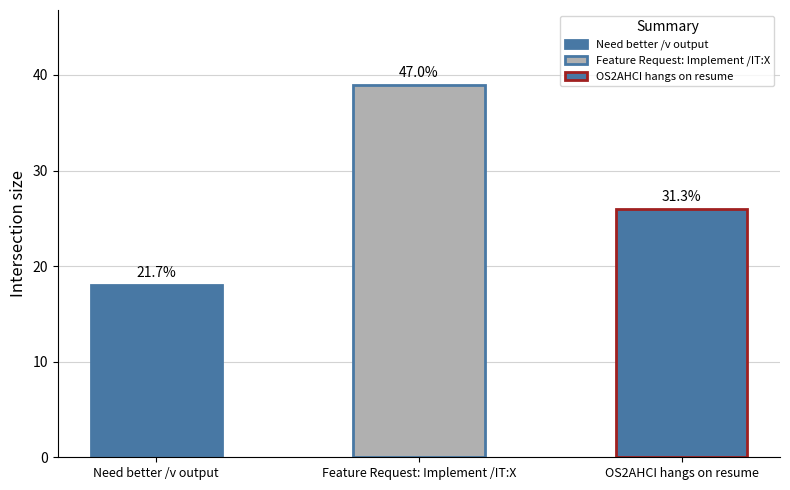

At which label does the data first exceed 26?

Feature Request: Implement /IT:X